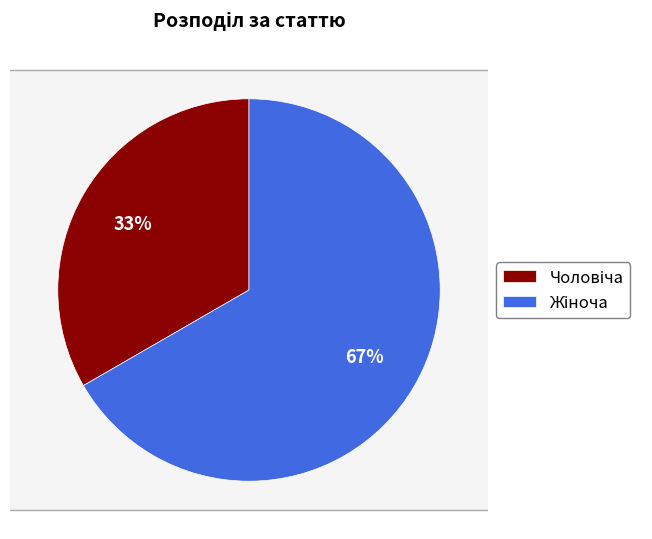

How many slices are in this pie chart?

2